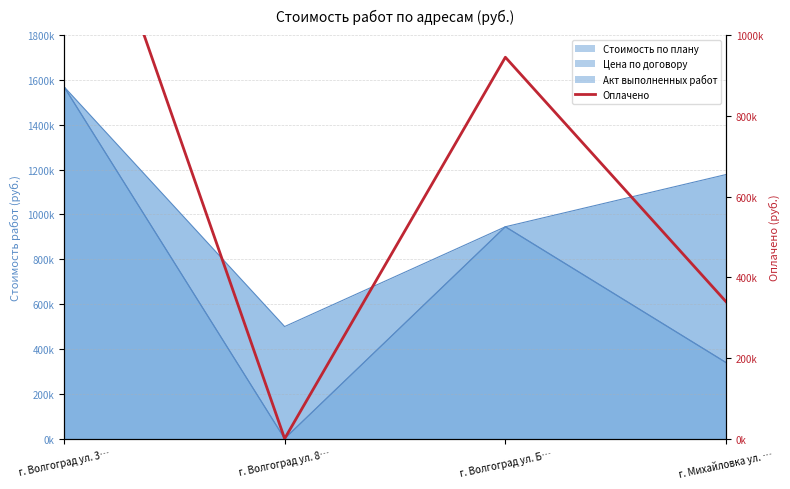

Reading right to left, extract all data points from this chart.

г. Михайловка ул. …=339221.0	г. Волгоград ул. Б…=945105.4	г. Волгоград ул. 8…=0.0	г. Волгоград ул. 3…=1570307.0